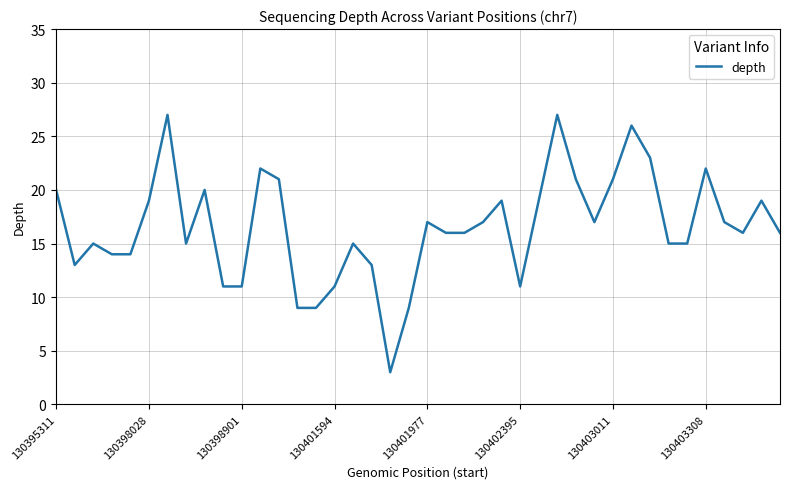

What is the smallest value displayed?

3